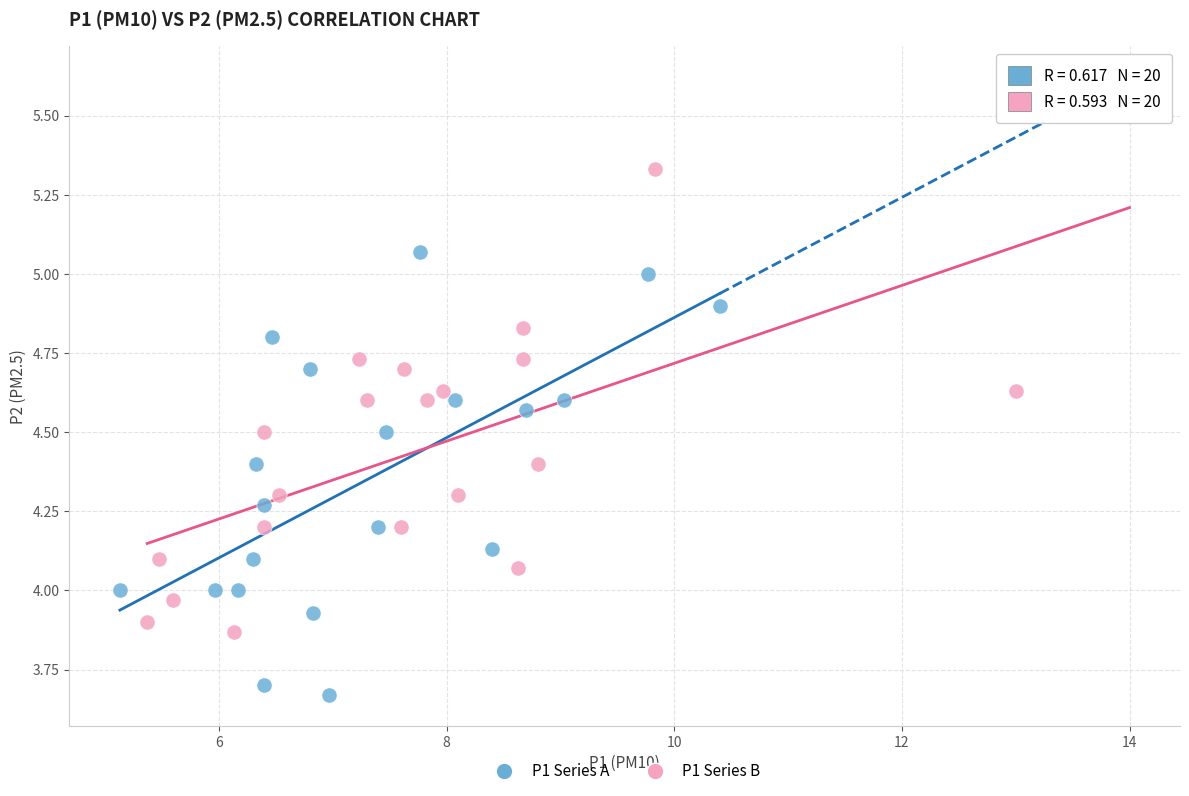

Which series contains the lowest Y value?

P1 Series A